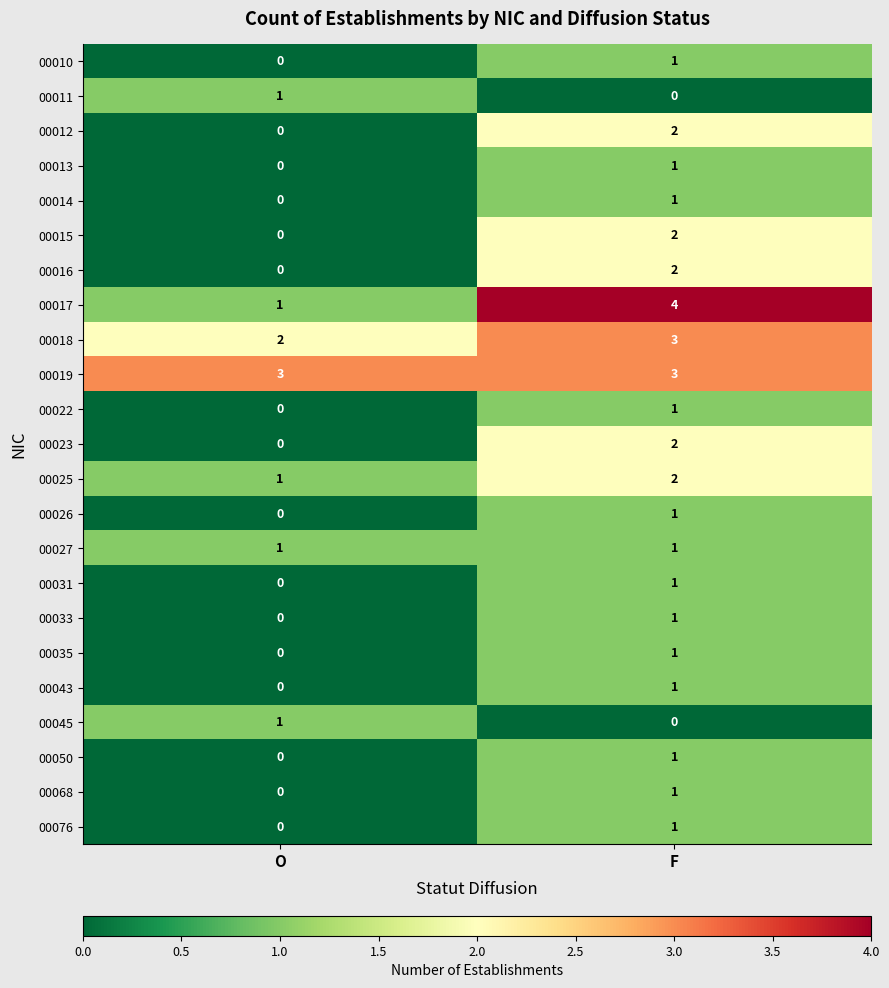

What is the total value across all series at F?

33